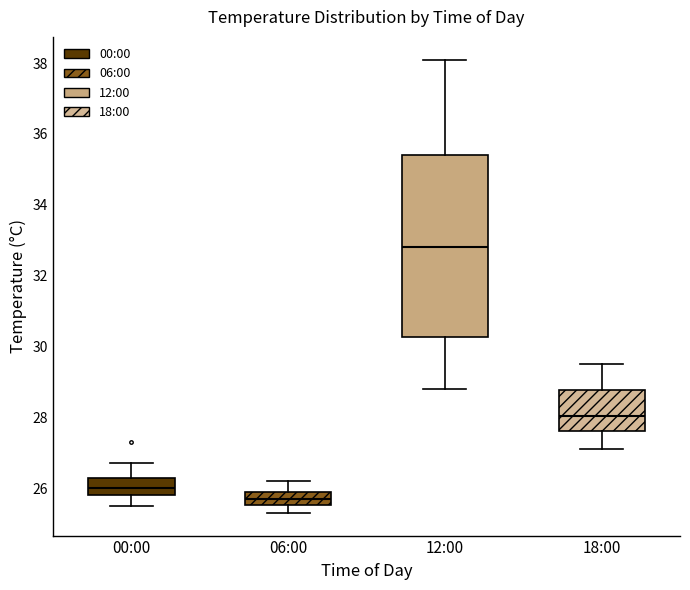

Which box is the tallest, from its lower edge to its upper edge?

12:00